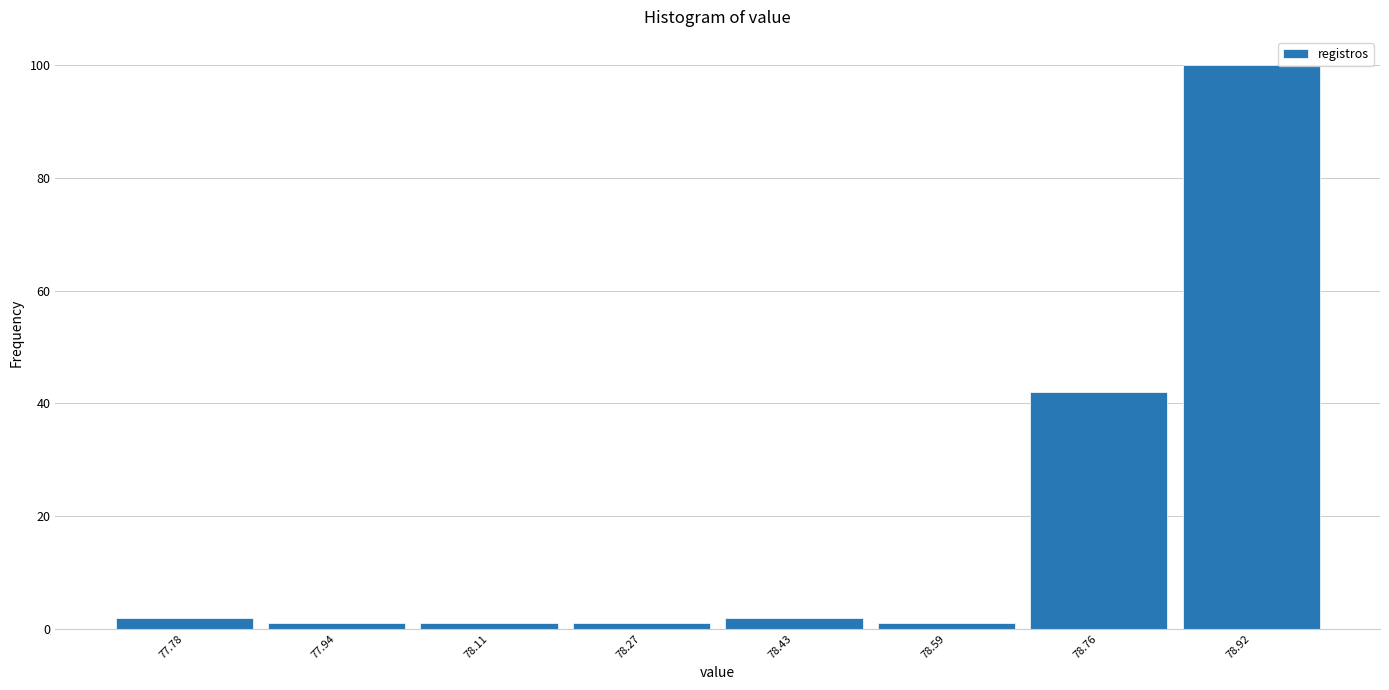

Reading left to right, transcribe this chart: for each bar, give the range it covers on the x-axis and its height. Neither the bar edges nor the heights are printed on the chart, so give them approximately, as read against the axes.

77.70 to 77.86: 2
77.86 to 78.02: under 2
78.02 to 78.18: under 2
78.18 to 78.36: under 2
78.36 to 78.52: 2
78.52 to 78.68: under 2
78.68 to 78.84: 42
78.84 to 79.00: 100